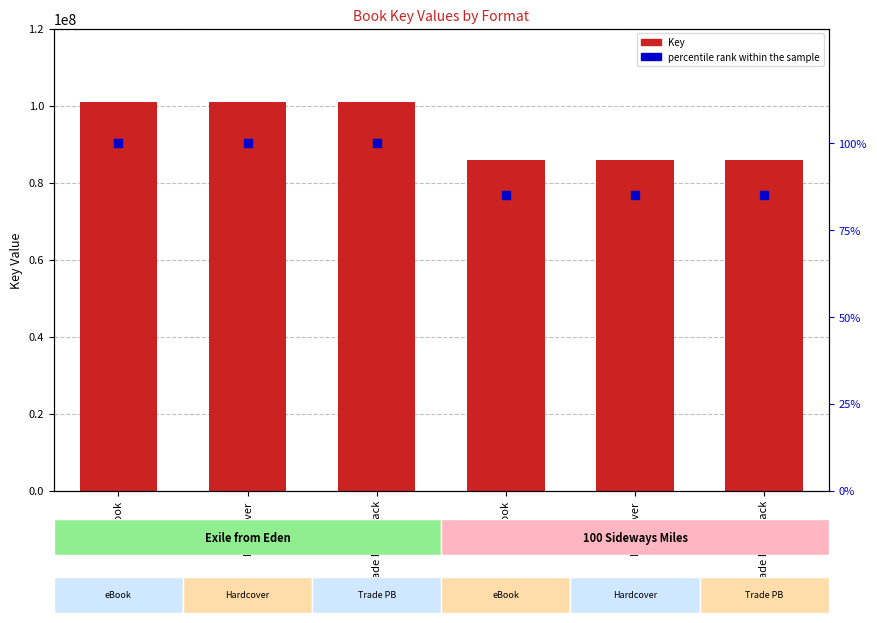

Is the value of Key at eBook greater than the value of percentile rank within the sample at Hardcover?

Yes